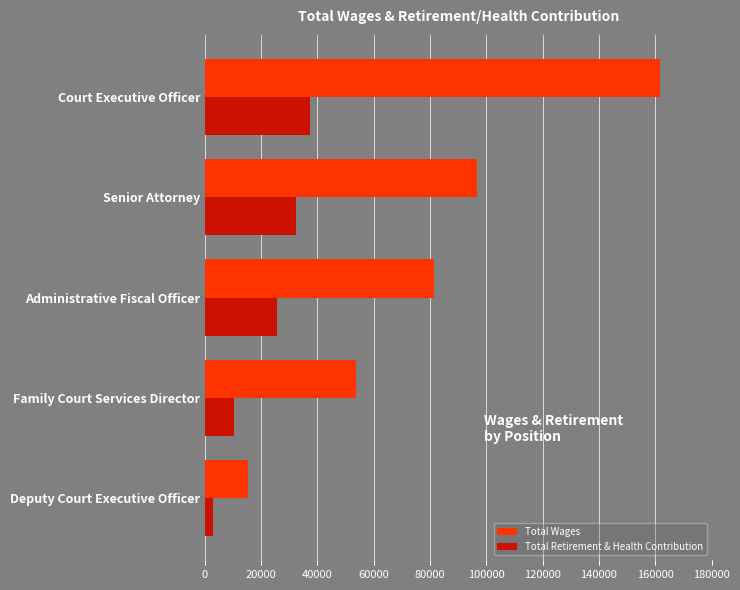

What are all the series names shown in the legend?

Total Wages, Total Retirement & Health Contribution